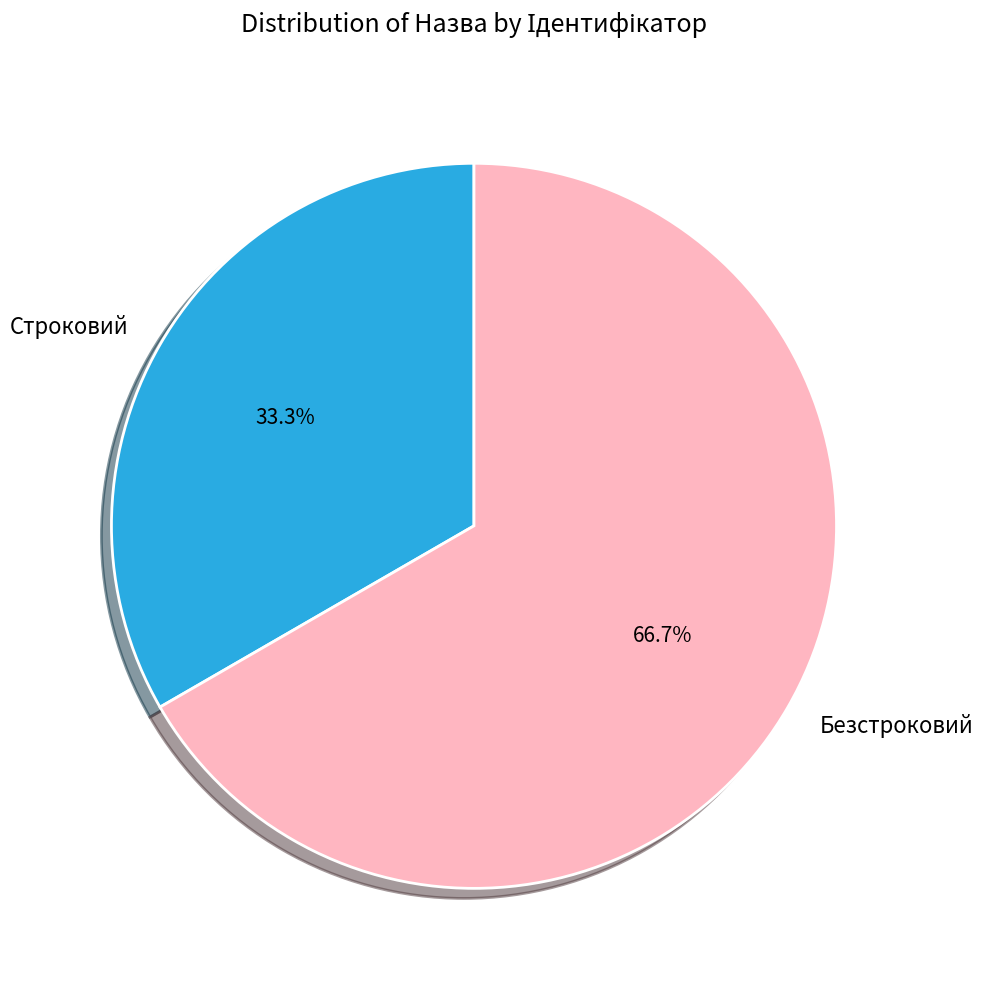

Which category has the smallest portion of the pie?

Строковий